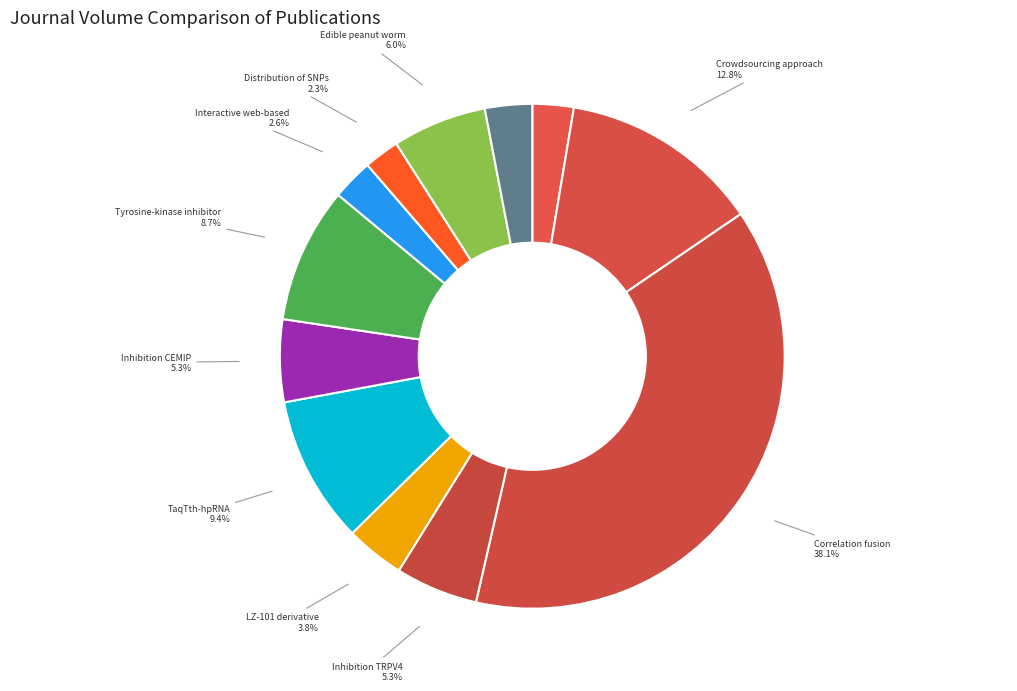

Combined, do Inhibition CEMIP and Interactive web-based account for over 50%?

No